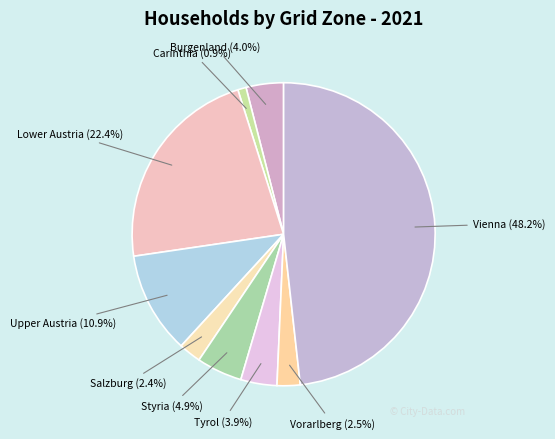

To the nearest percent, what is the difference between the largest and smallest slice percentages?

47%